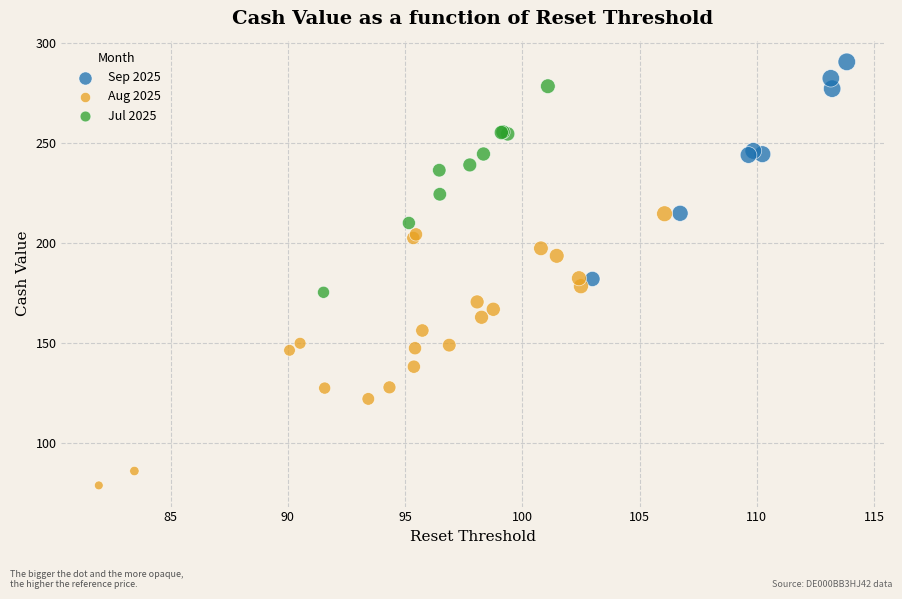

Which series has the largest Y range (max minus min)?

Aug 2025